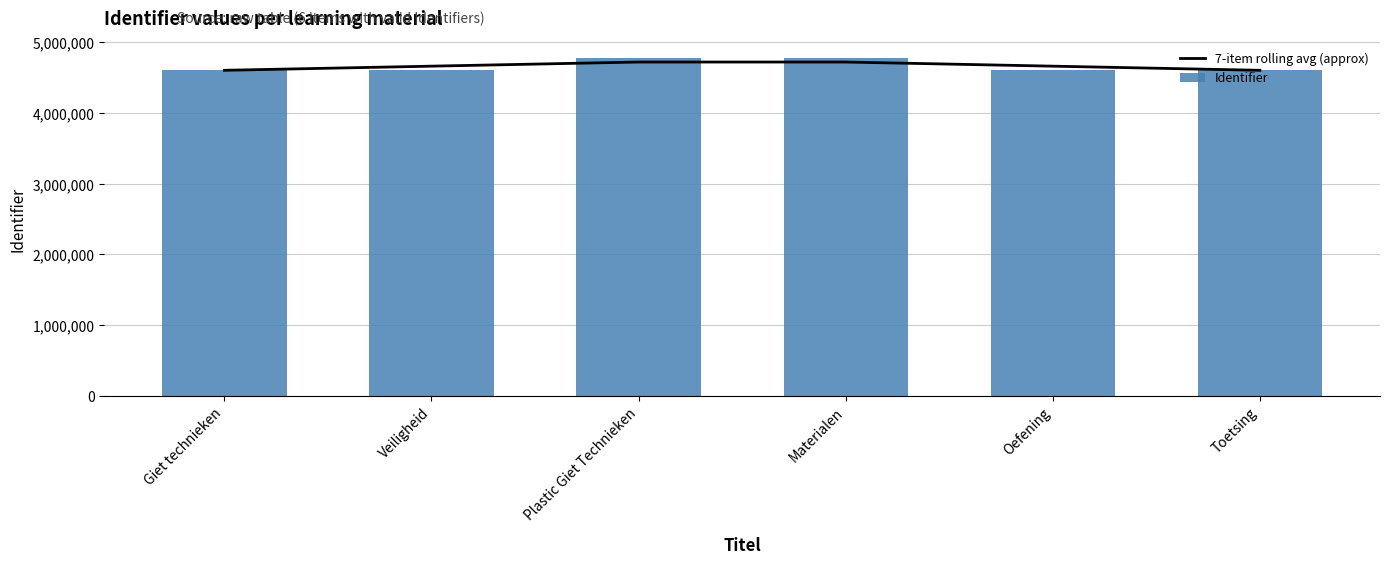

What is the difference between the Identifier values at Giet technieken and Veiligheid?

1